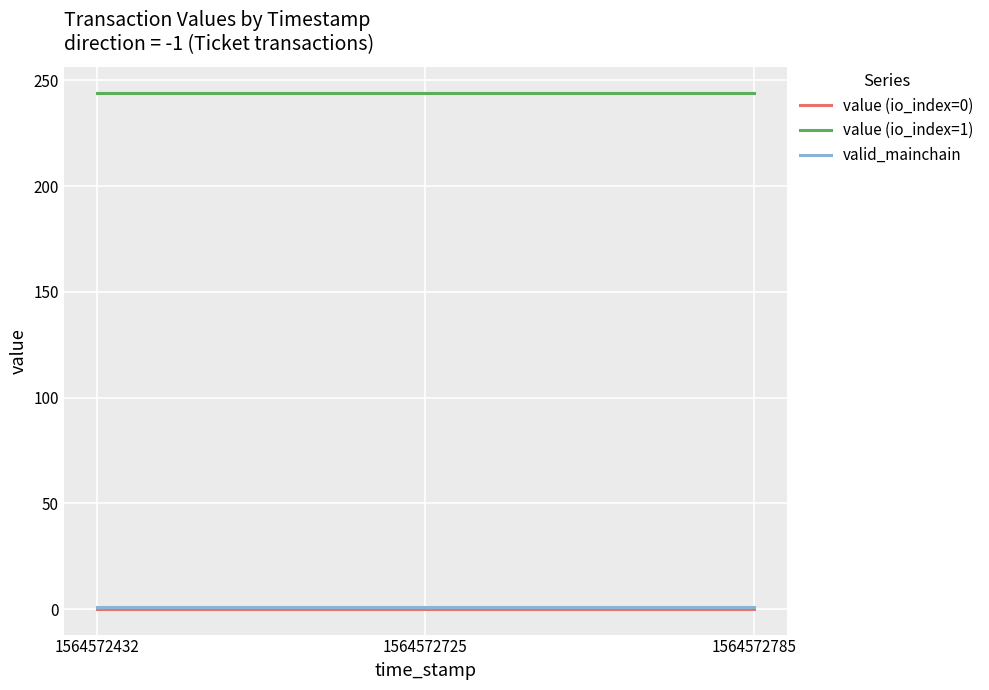

The value of value (io_index=1) at 1564572725 is 244.2. True or false?

True